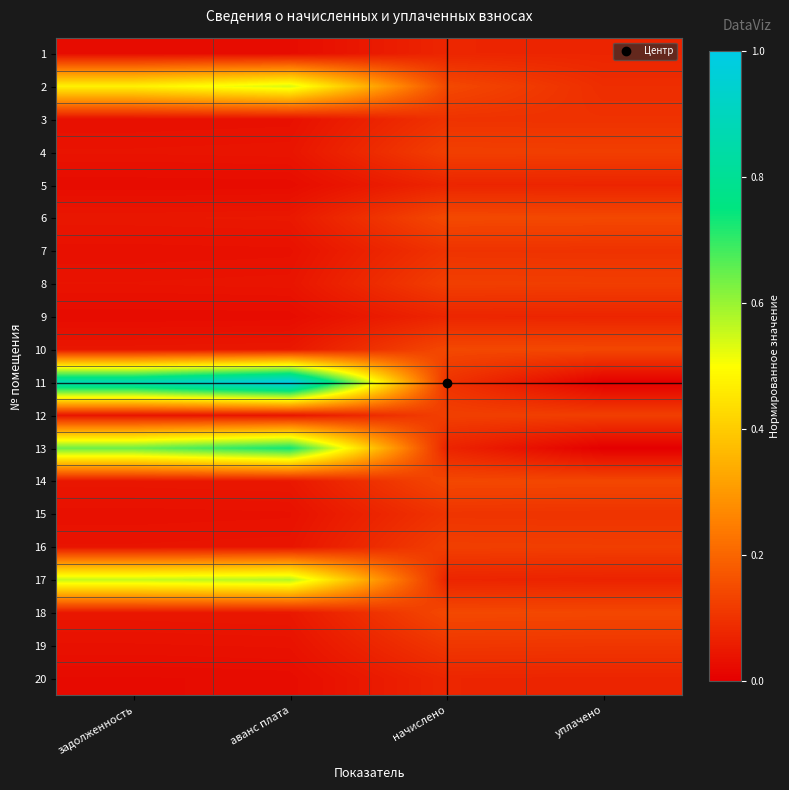

Count the number of categories in the chart.

4